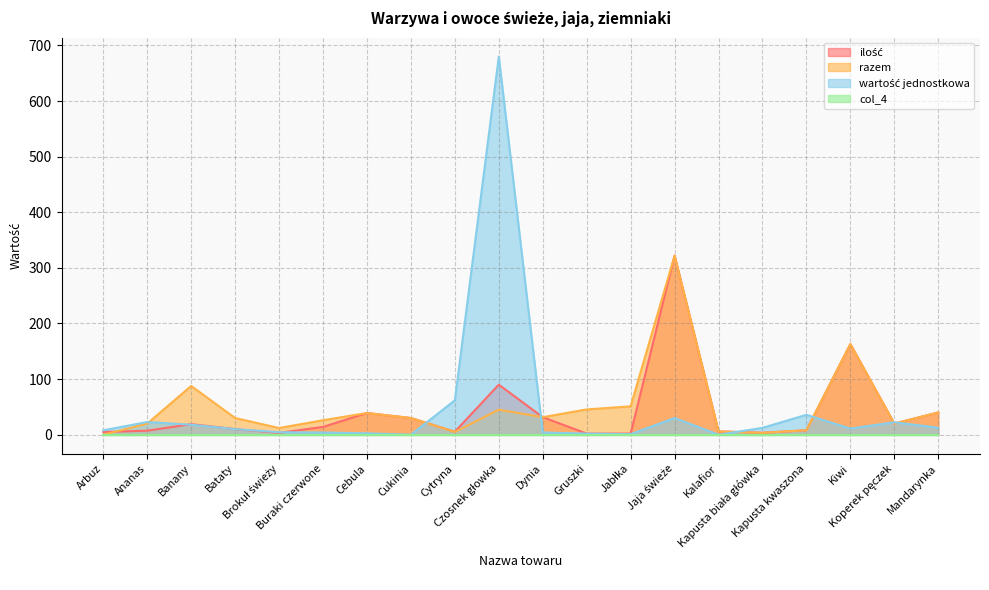

True or false: razem and ilość intersect in this chart.

True